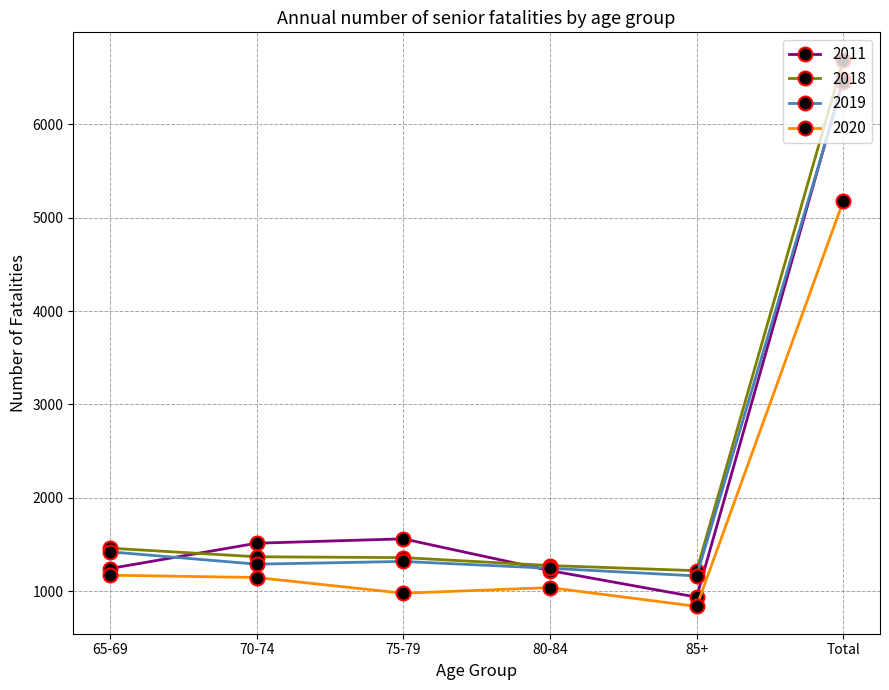

How many data points in 2018 are less than 1370?

3